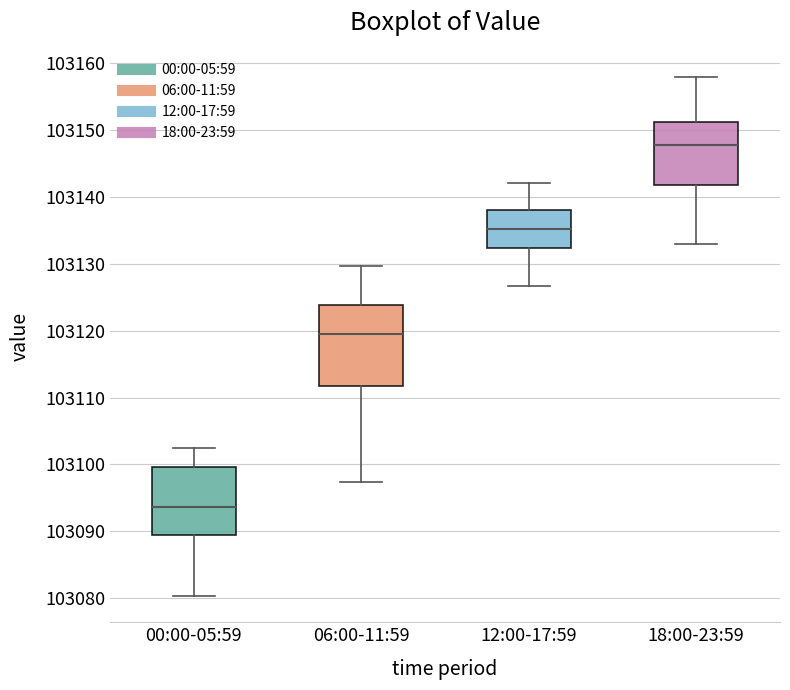

Reading left to right, read every box against the y-axis: the position of its median line, the range the box covers, and the ends of its whiskers. The values are not printed on the chart, so give them approximately, as read against the axis.

00:00-05:59: median 103094, box 103089 to 103100, whiskers 103080 to 103102
06:00-11:59: median 103119, box 103112 to 103124, whiskers 103097 to 103130
12:00-17:59: median 103135, box 103132 to 103138, whiskers 103127 to 103142
18:00-23:59: median 103148, box 103142 to 103151, whiskers 103133 to 103158